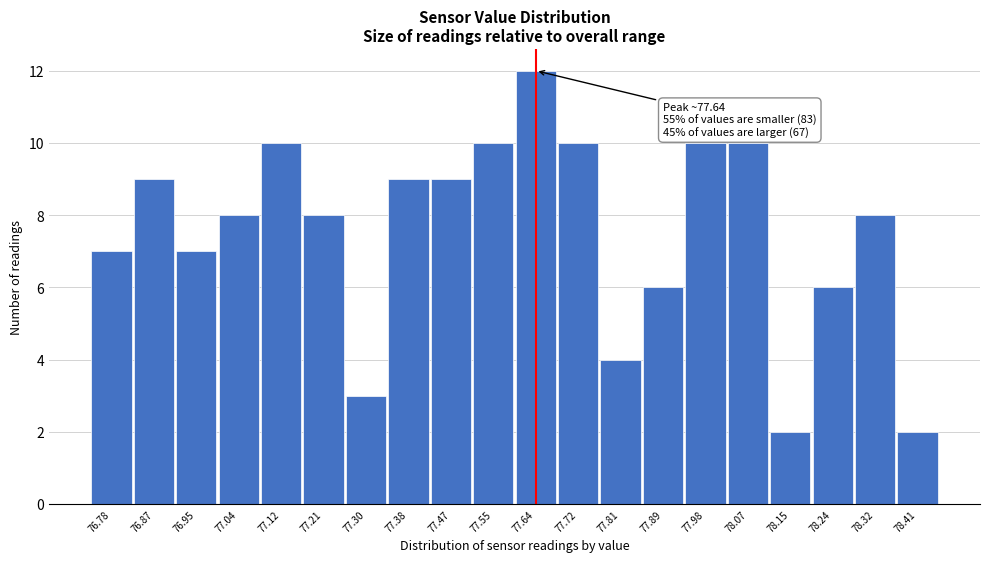

Which range on the x-axis has the tallest bar?

77.60 to 77.68